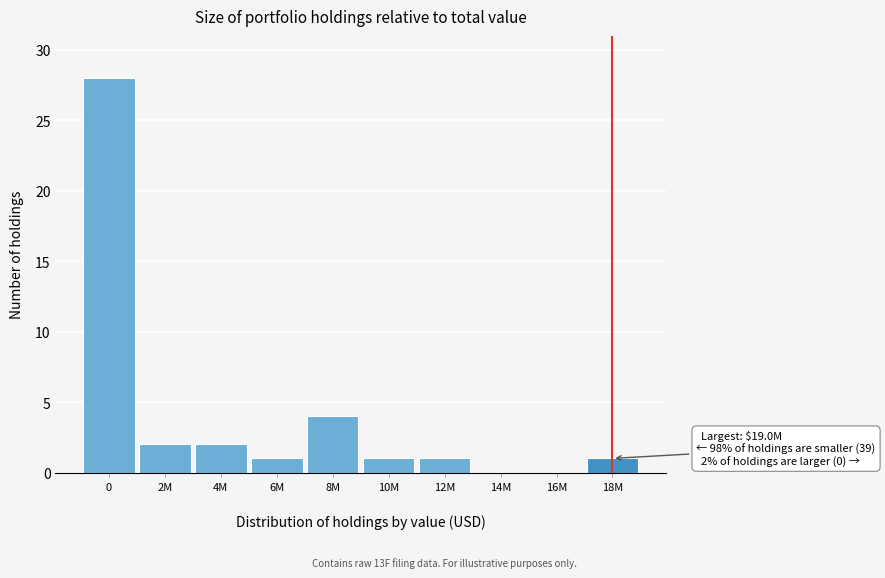

What is the sum of all values?

40